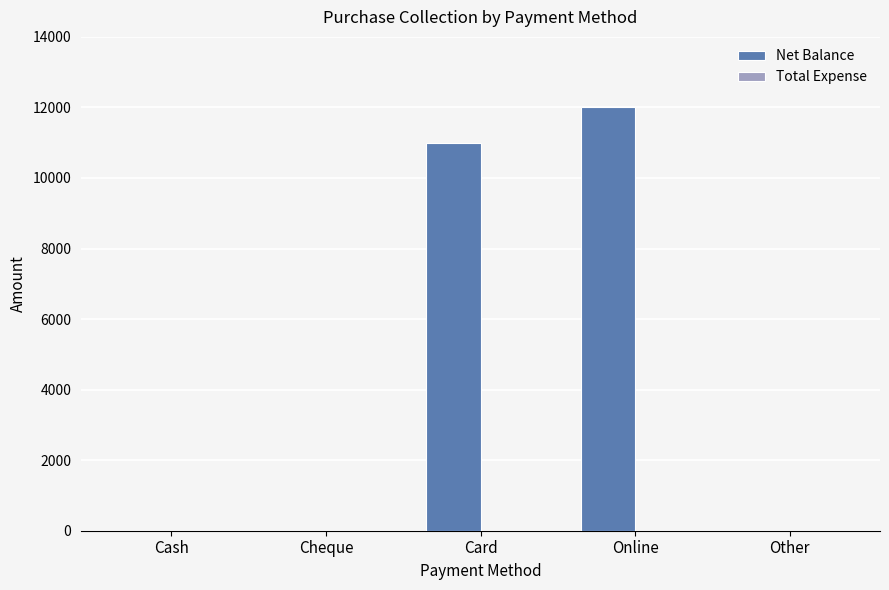

What is the maximum value shown in the chart?

12000